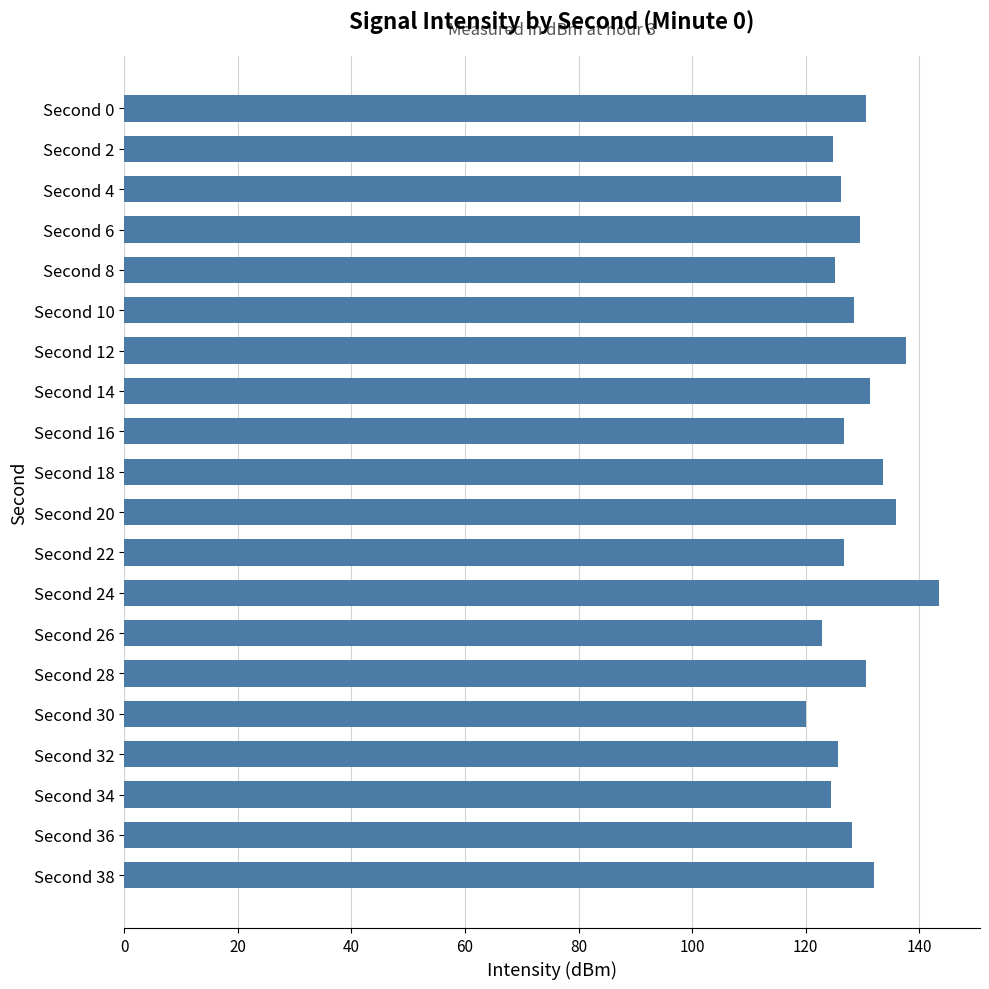

Approximately how many times larger is the value at Second 36 compared to Second 24?

0.9